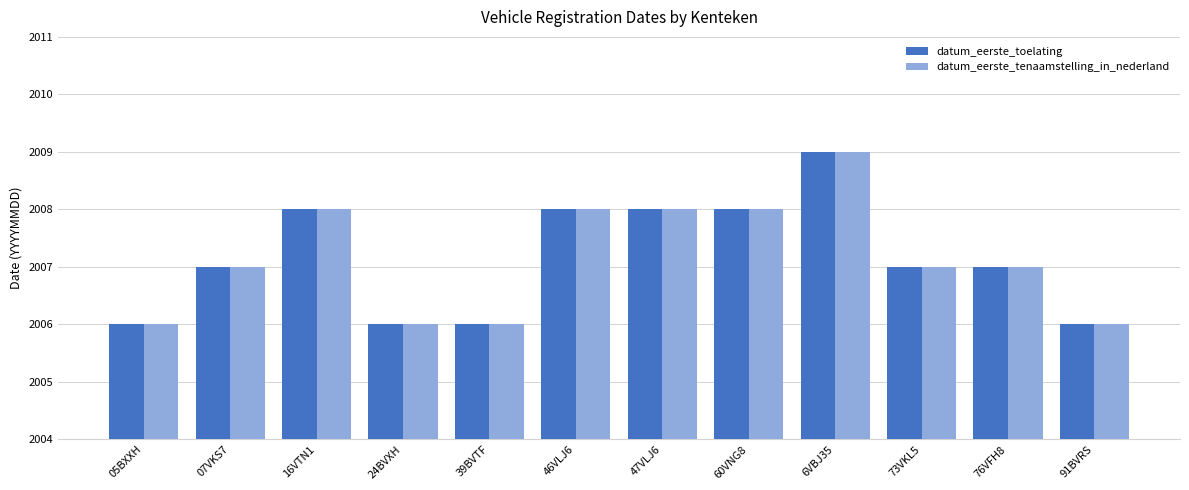

What are all the series names shown in the legend?

datum_eerste_toelating, datum_eerste_tenaamstelling_in_nederland